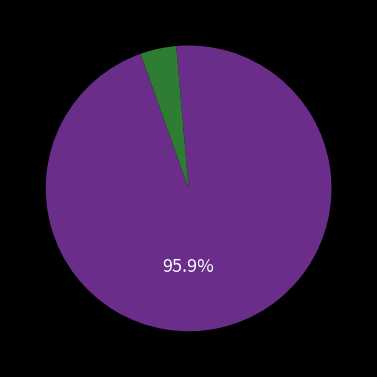

How many slices are in this pie chart?

2